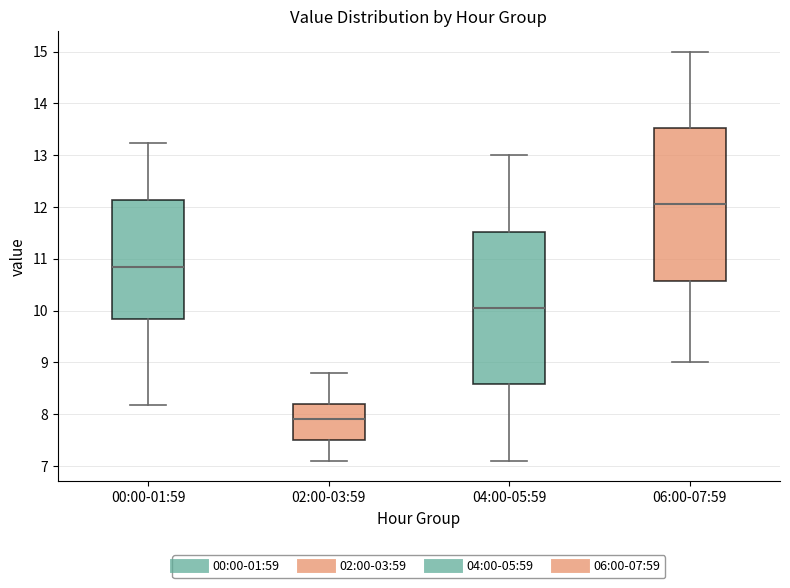

Reading left to right, transcribe this box plot: for each box, give where its median line is, the range the box spans, and where its two whiskers end, as read against the y-axis. The values are not printed on the chart, so give them approximately, as read against the axis.

00:00-01:59: median 10.9, box 9.8 to 12.1, whiskers 8.2 to 13.2
02:00-03:59: median 7.9, box 7.5 to 8.2, whiskers 7.1 to 8.8
04:00-05:59: median 10.1, box 8.6 to 11.5, whiskers 7.1 to 13.0
06:00-07:59: median 12.1, box 10.6 to 13.5, whiskers 9.0 to 15.0